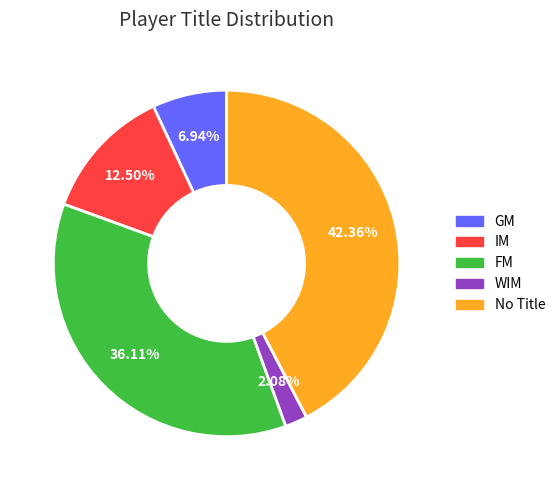

Is there any slice that represents more than half of the pie?

No